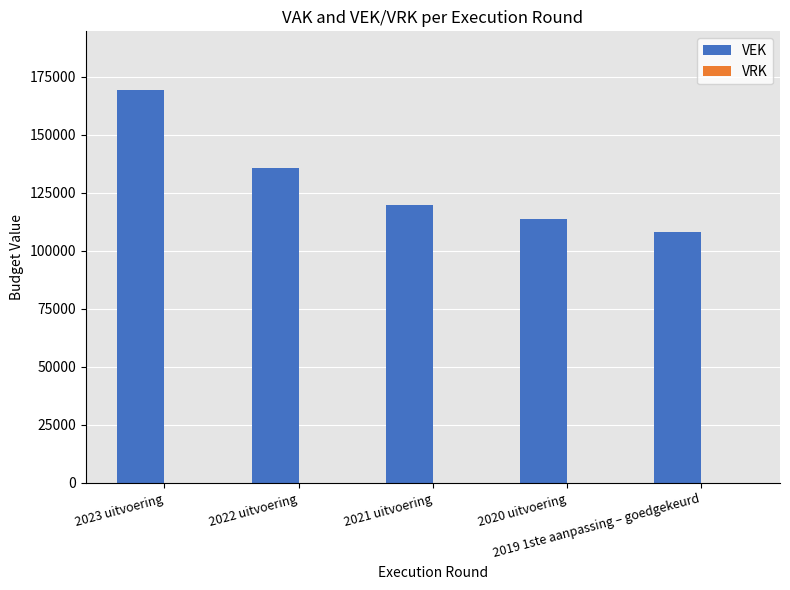

What is the value of the 3rd bar from the left?

119844